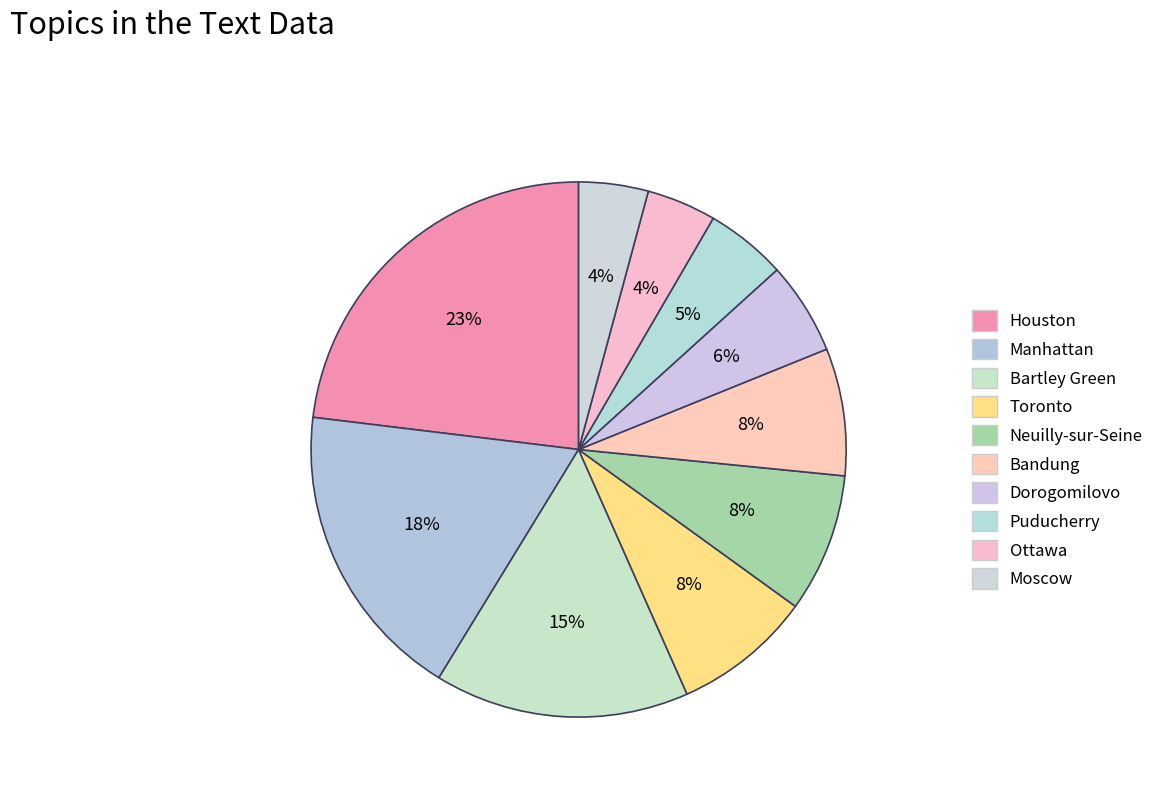

To the nearest percent, what portion does Bandung represent?

8%